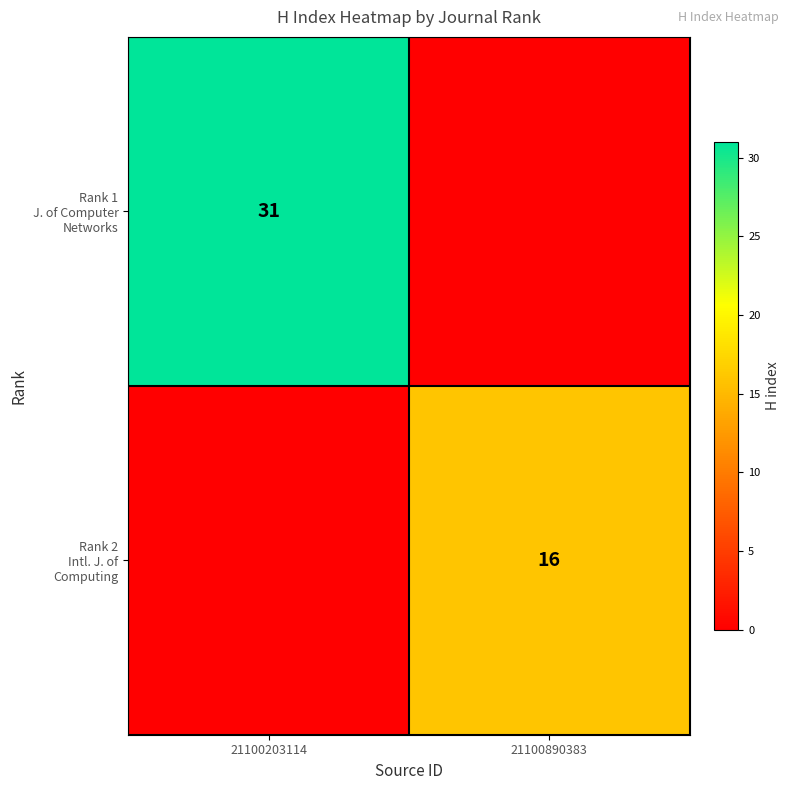

Between 21100890383 and 21100203114, which is larger?

21100203114